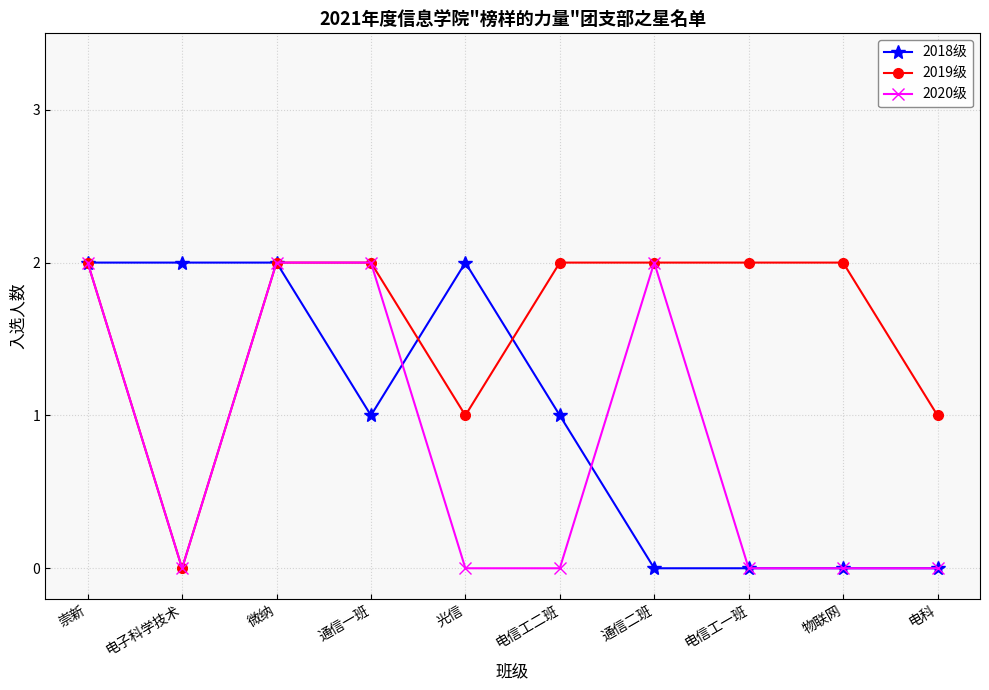

Reading right to left, list all the values displayed in this chart.

2018级: 0	0	0	0	1	2	1	2	2	2
2019级: 1	2	2	2	2	1	2	2	0	2
2020级: 0	0	0	2	0	0	2	2	0	2